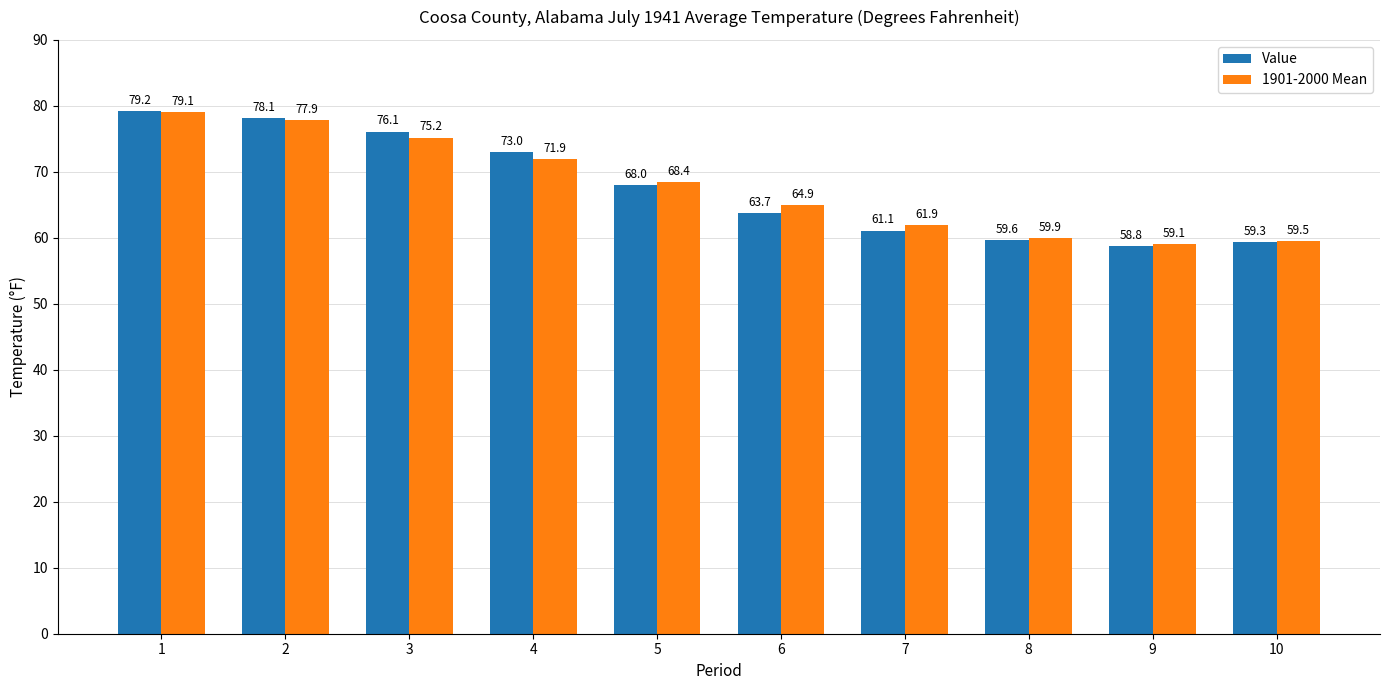

What is the value of the 1901-2000 Mean bar at the 10th from the left?

59.5